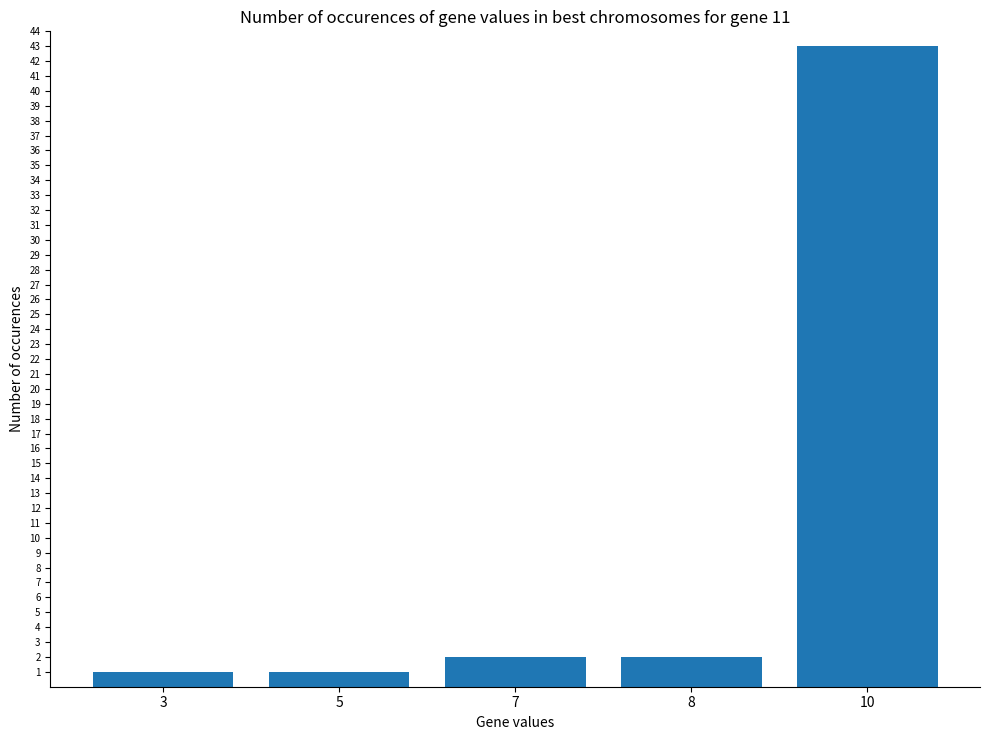

What is the difference between the maximum and minimum values?

42